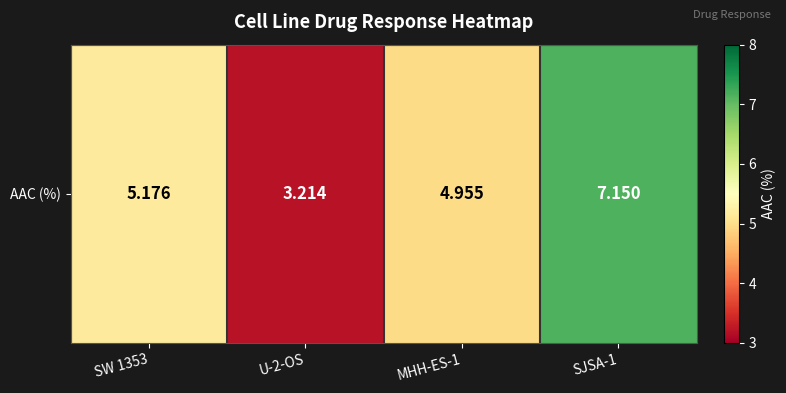

Reading left to right, list all the values displayed in this chart.

SW 1353=5.2	U-2-OS=3.2	MHH-ES-1=5.0	SJSA-1=7.2